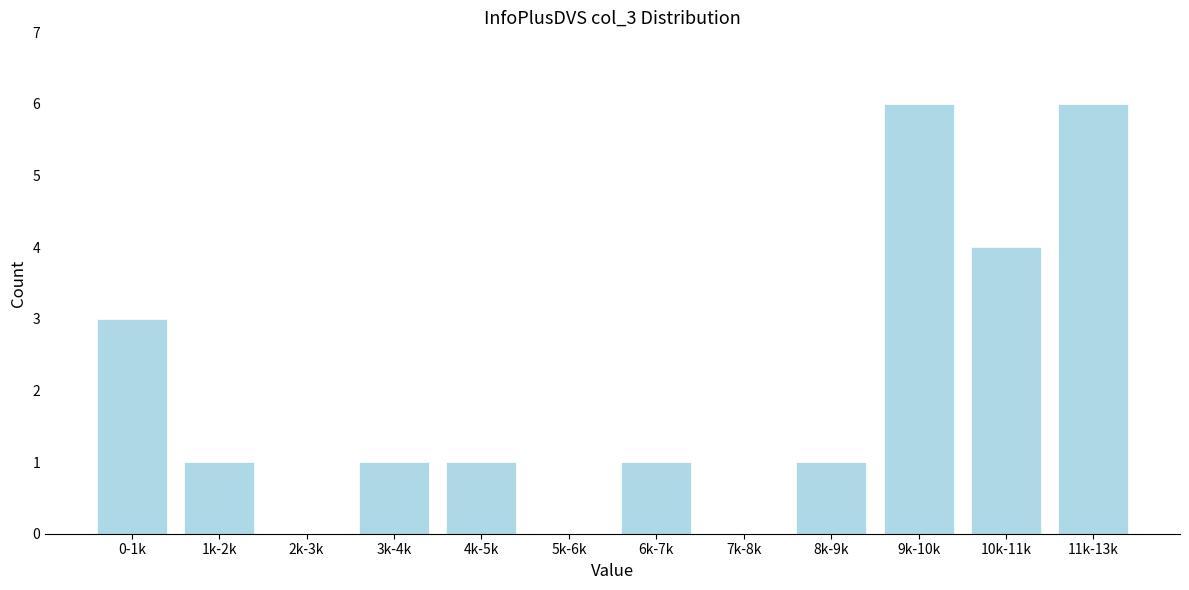

Reading right to left, list all the values displayed in this chart.

11k-13k=6	10k-11k=4	9k-10k=6	8k-9k=1	7k-8k=0	6k-7k=1	5k-6k=0	4k-5k=1	3k-4k=1	2k-3k=0	1k-2k=1	0-1k=3